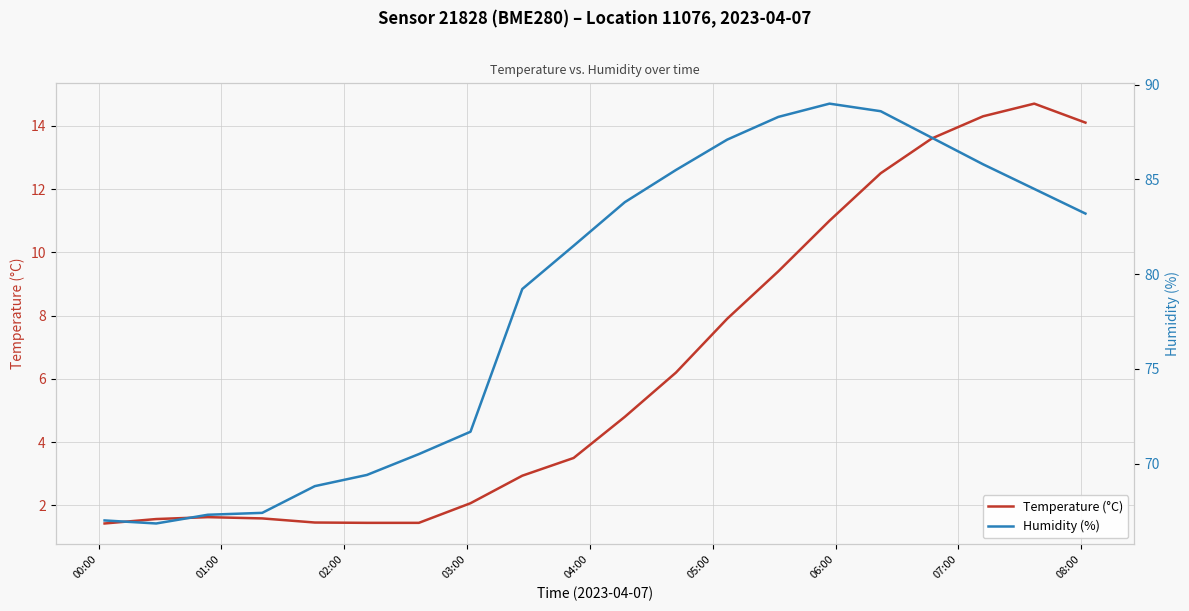

How many categories are shown in the chart?

20